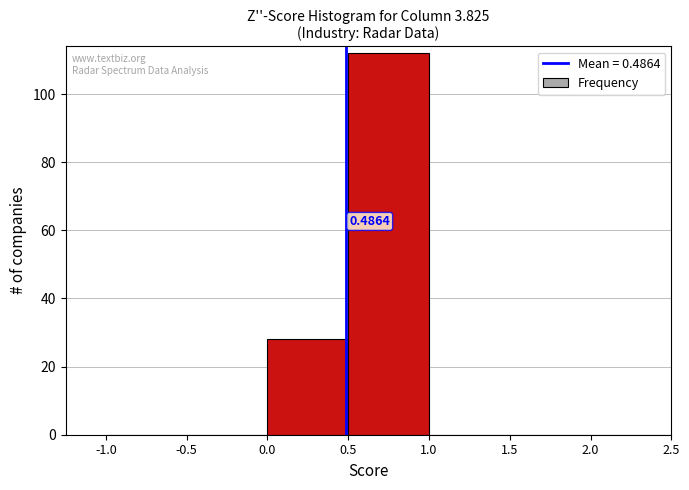

Over which range of the x-axis is the bar tallest?

0.5 to 1.0